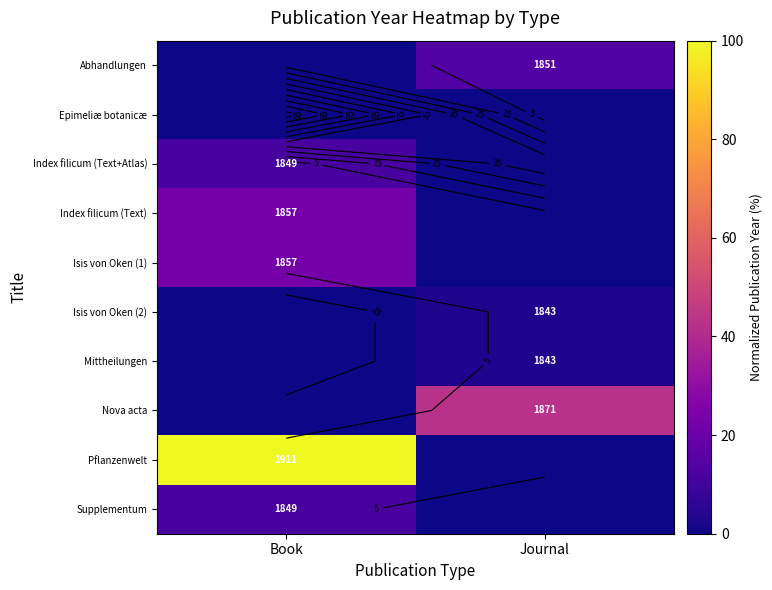

Which series changed the most between Book and Journal?

Pflanzenwelt